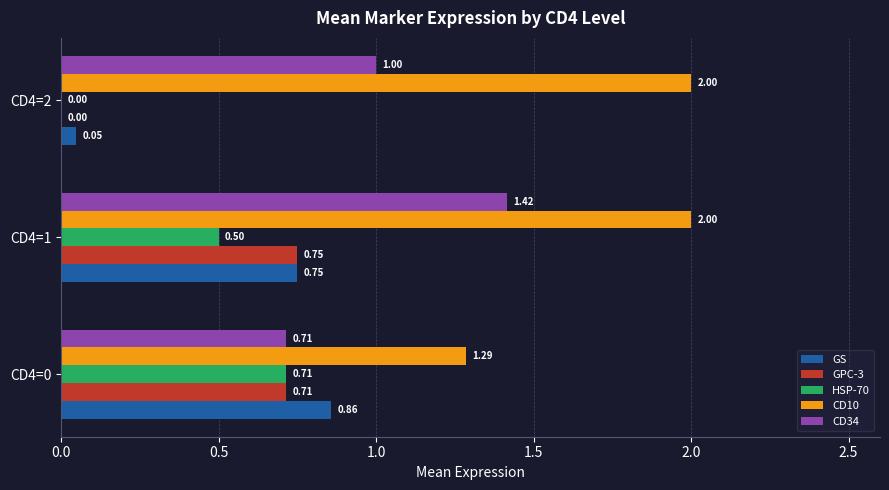

What is the average value of the GPC-3 series?

0.5